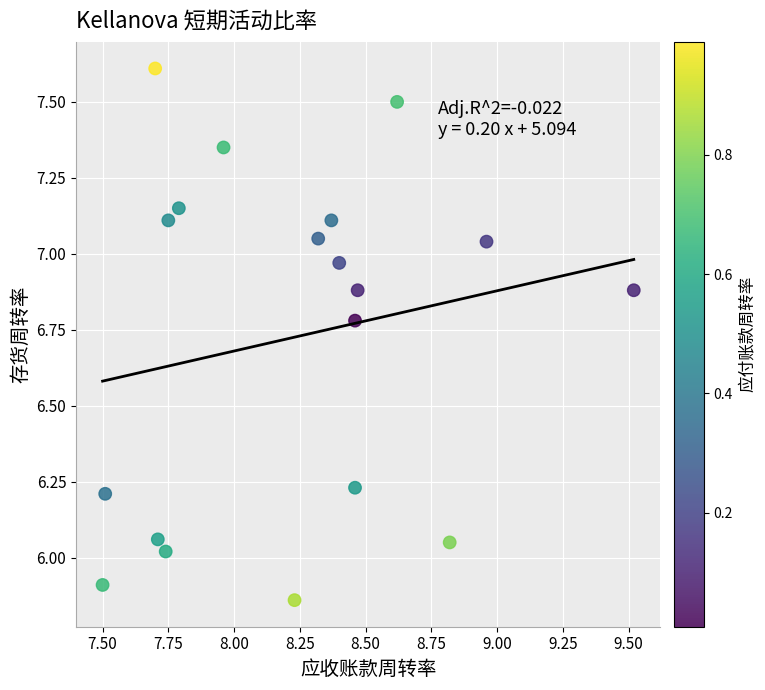

What is the range of X values (max minus min)?

2.0